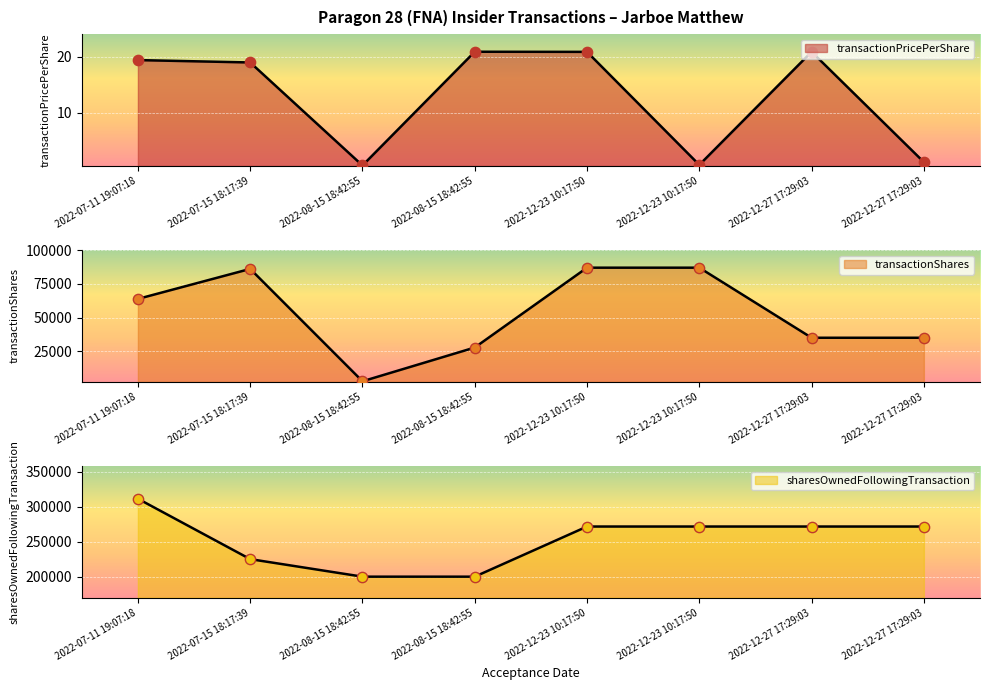

Which series reaches the minimum Y coordinate?

transactionPricePerShare